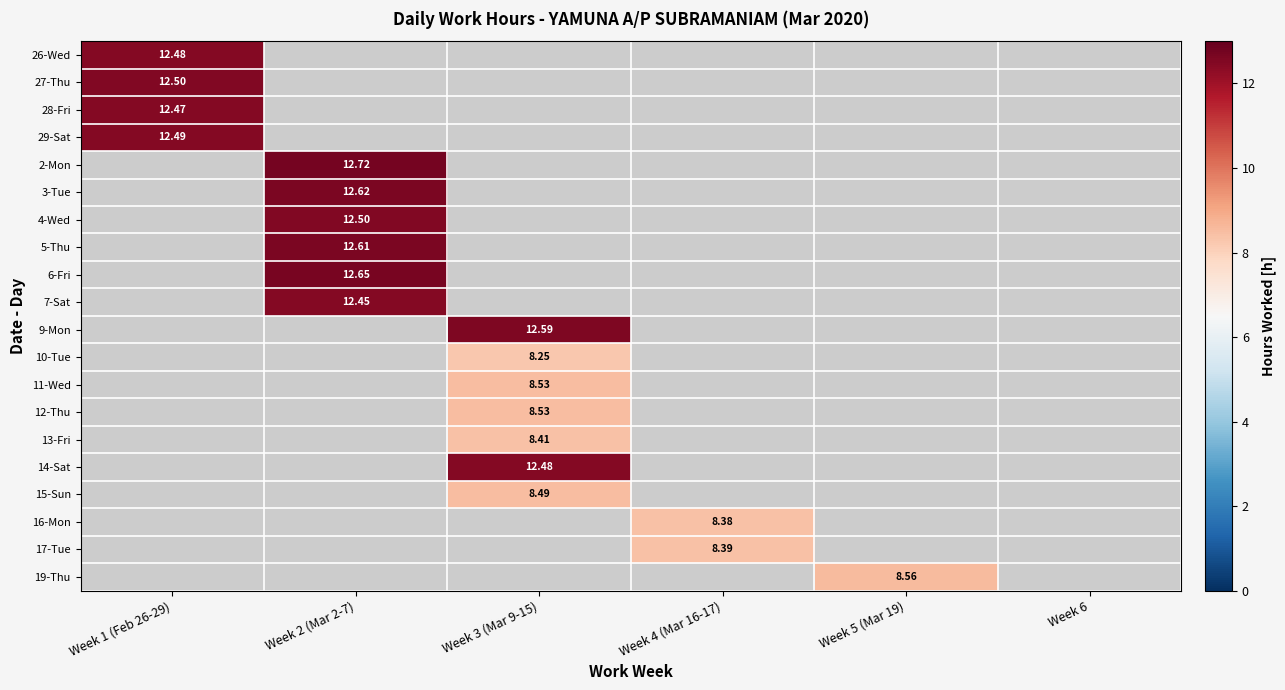

Rank the series at Week 6 from lowest to highest value.

26-Wed, 27-Thu, 28-Fri, 29-Sat, 2-Mon, 3-Tue, 4-Wed, 5-Thu, 6-Fri, 7-Sat, 9-Mon, 10-Tue, 11-Wed, 12-Thu, 13-Fri, 14-Sat, 15-Sun, 16-Mon, 17-Tue, 19-Thu